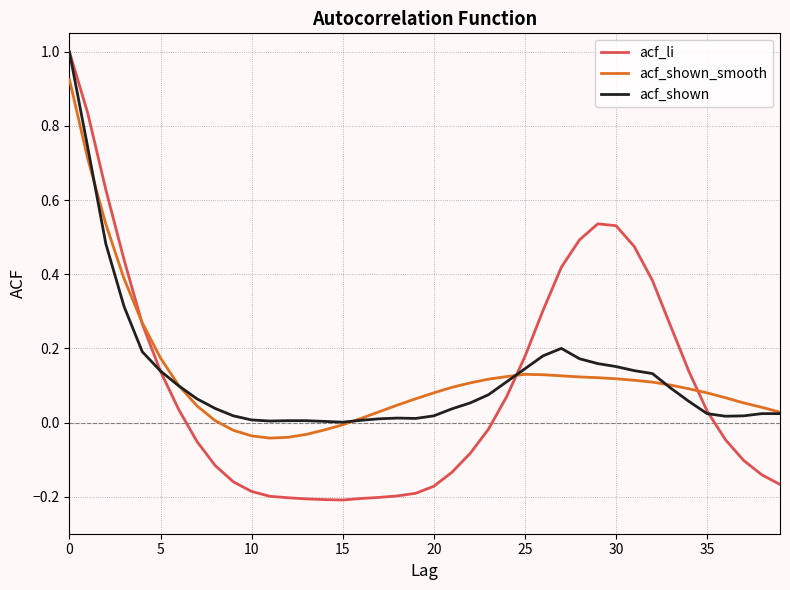

Which series has the widest spread of values?

acf_li